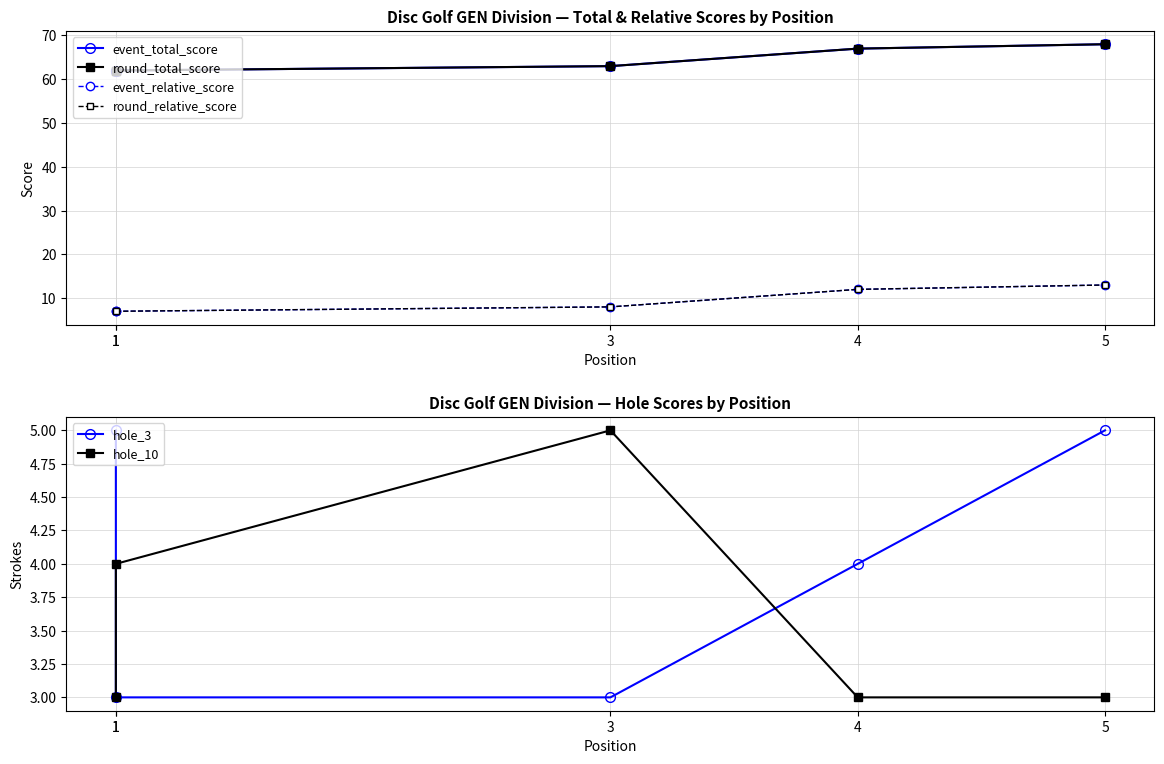

What is the difference between the maximum and minimum values in the round_relative_score series?

6